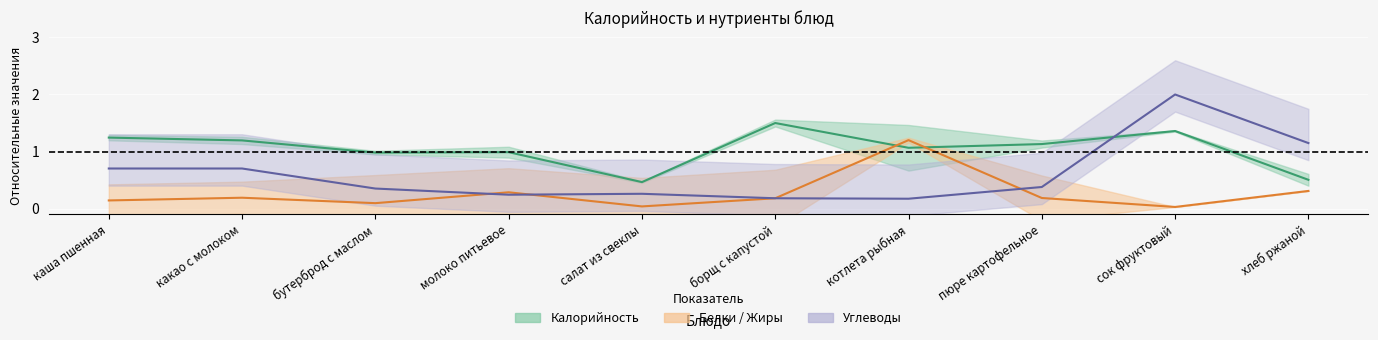

What is the difference between the highest and lowest values at хлеб ржаной?

0.8